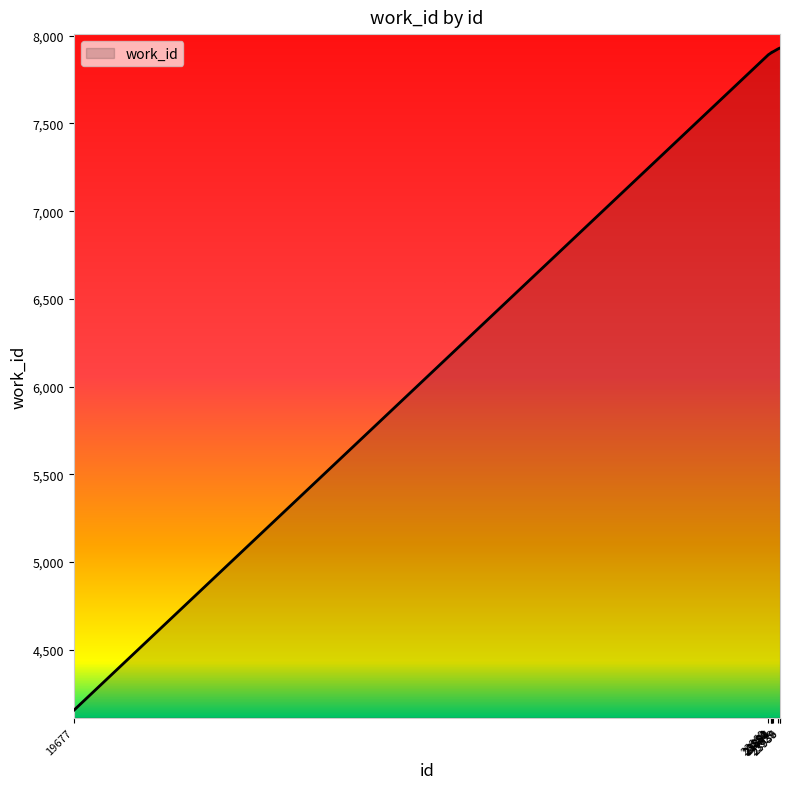

What is the smallest value displayed?

4155